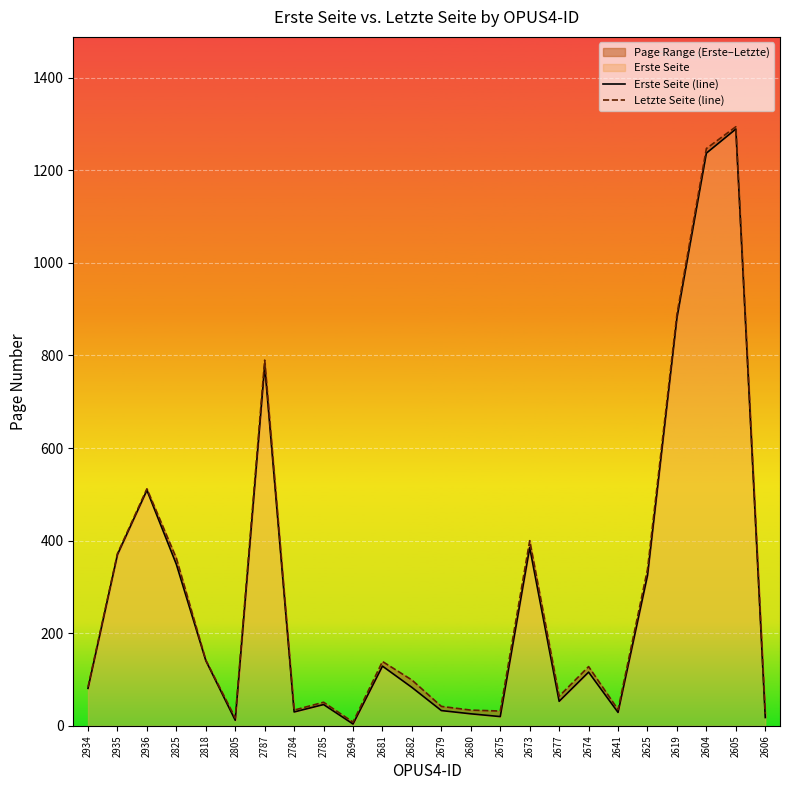

What is the approximate value of Letzte Seite (line) at 2641, to the nearest 10?

40